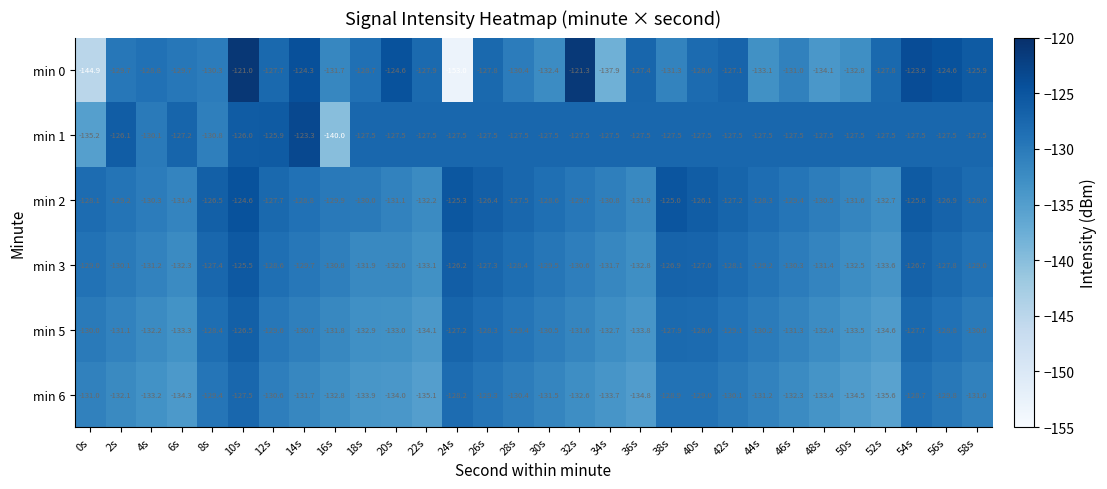

Which series changed the most between 16s and 18s?

min 1